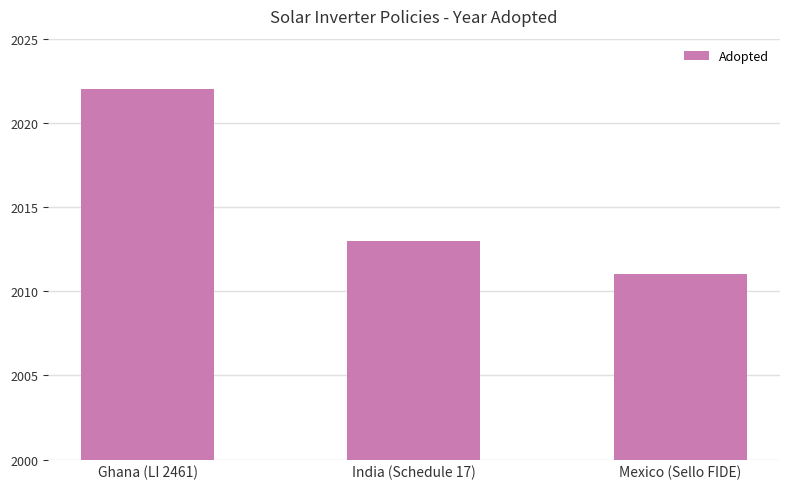

Where does the data first go above 2013?

Ghana (LI 2461)